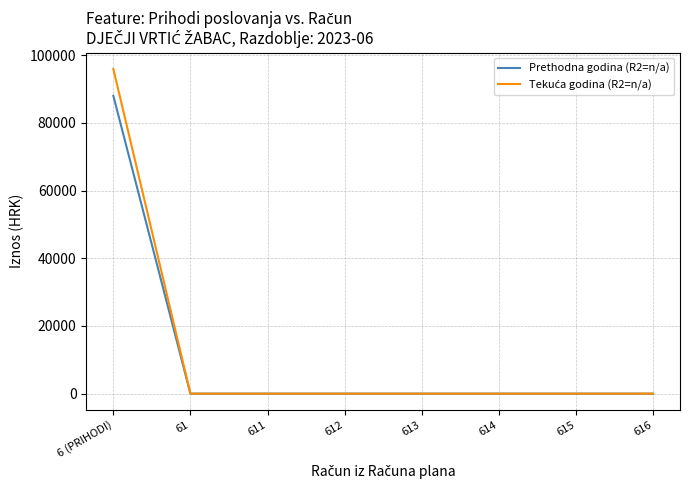

How many series are shown in this chart?

2